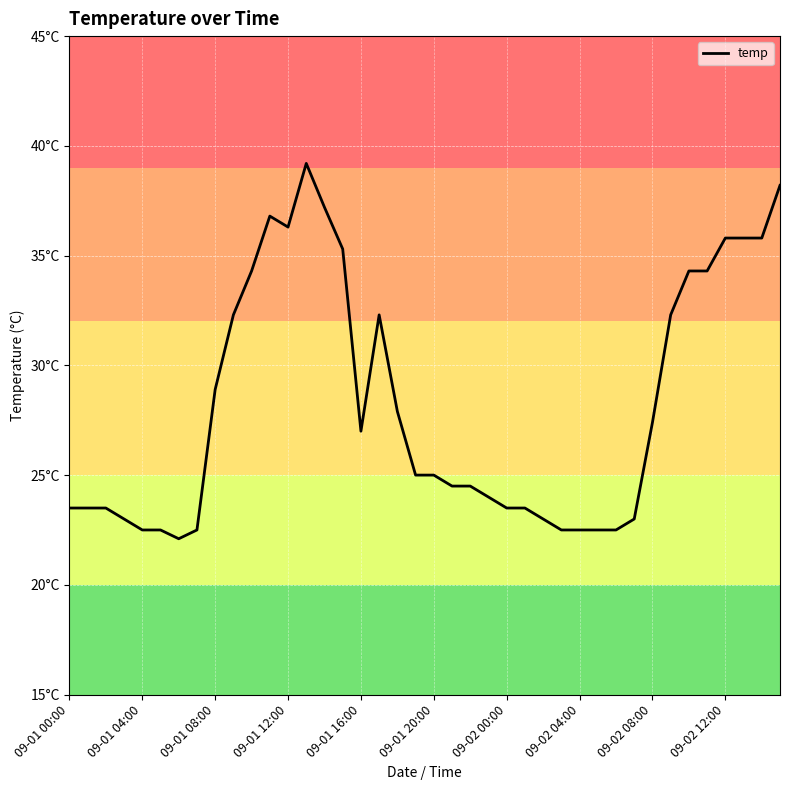

True or false: the data has more than 0 interior local peaks.

True